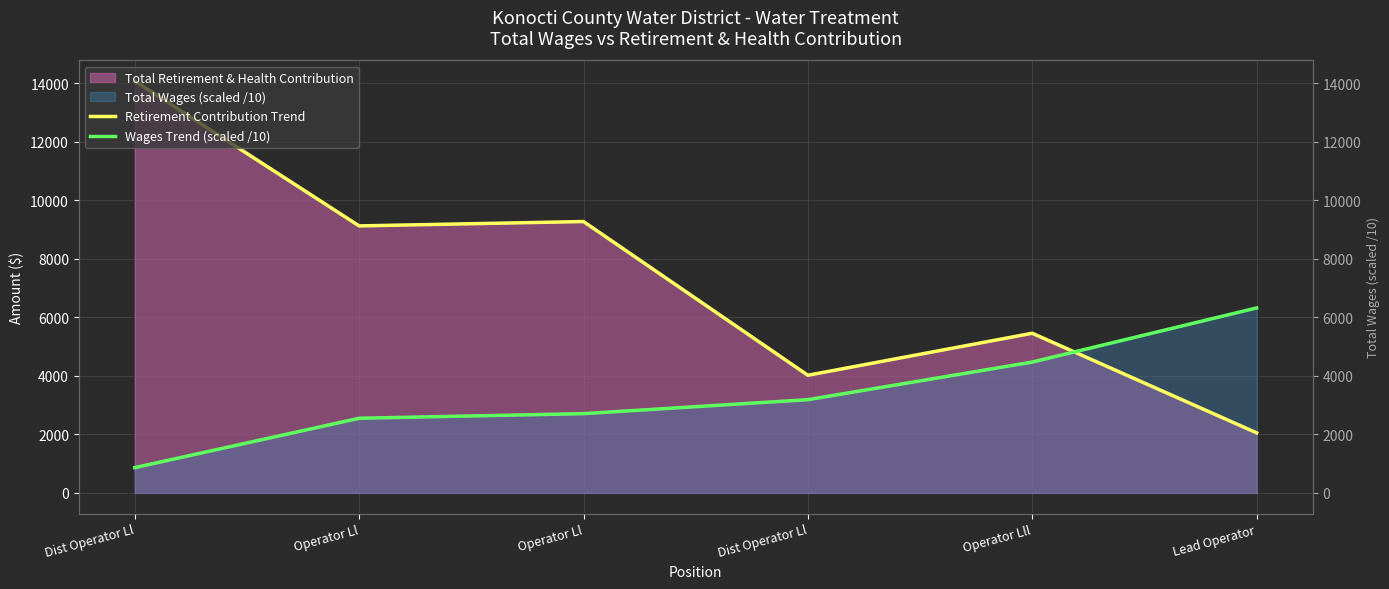

List the series in order of their peak value, highest first.

Retirement Contribution Trend, Wages Trend (scaled /10)